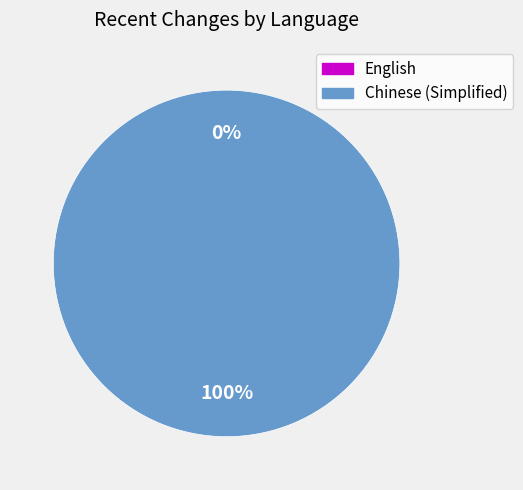

What is the total percentage of English and Chinese (Simplified)?

100.0%